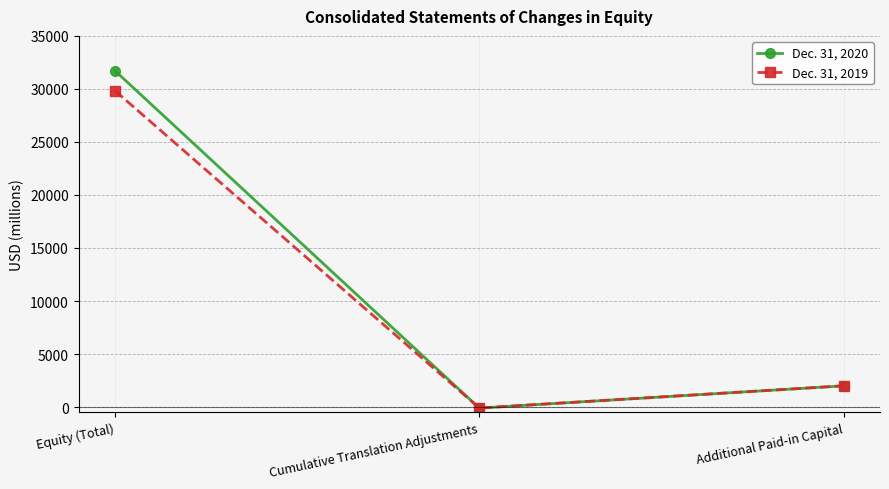

Does the chart have visible grid lines?

Yes